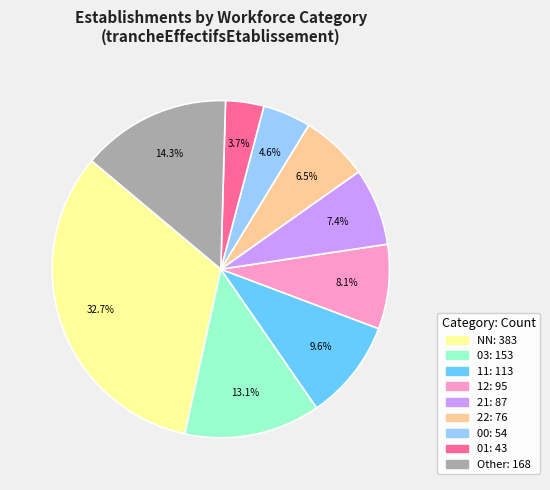

Does any single category account for the majority?

No